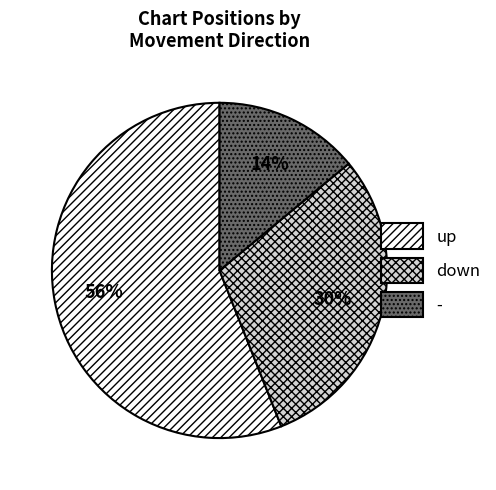

How many segments does this pie chart have?

3